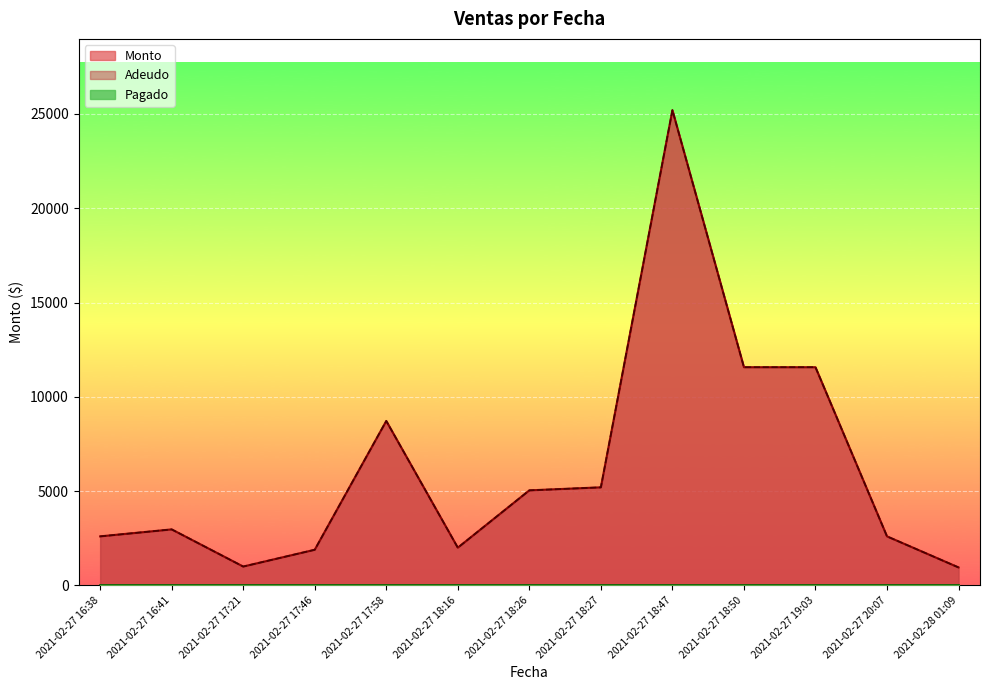

Which category has the highest value in the Monto series?

2021-02-27 18:47